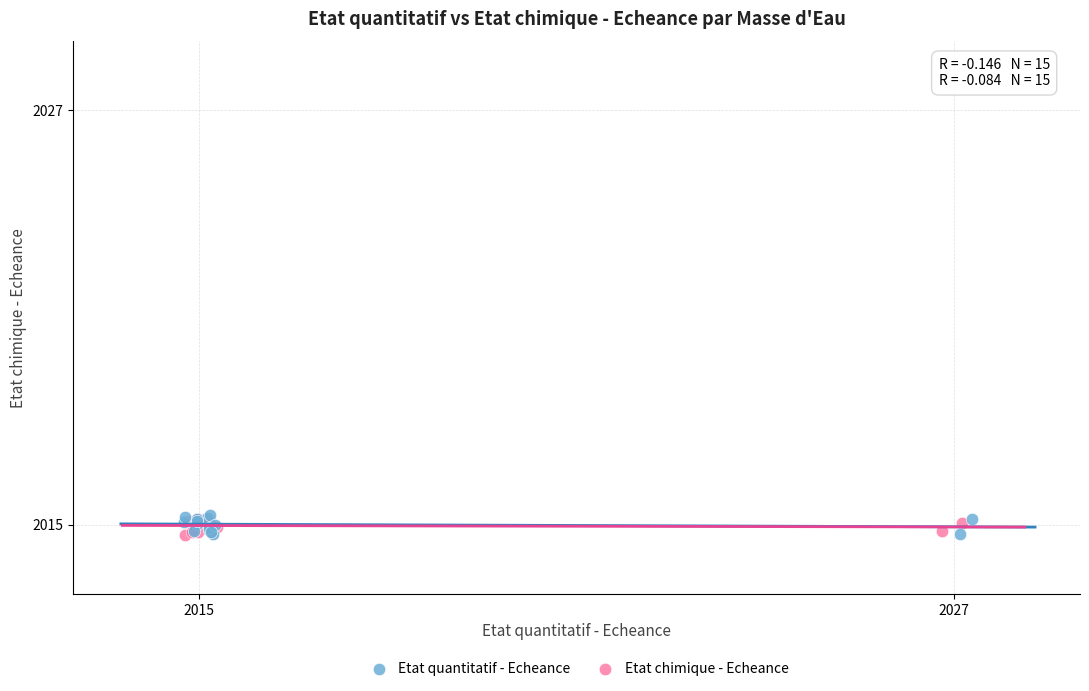

What are all the series names shown in the legend?

Etat quantitatif - Echeance, Etat chimique - Echeance